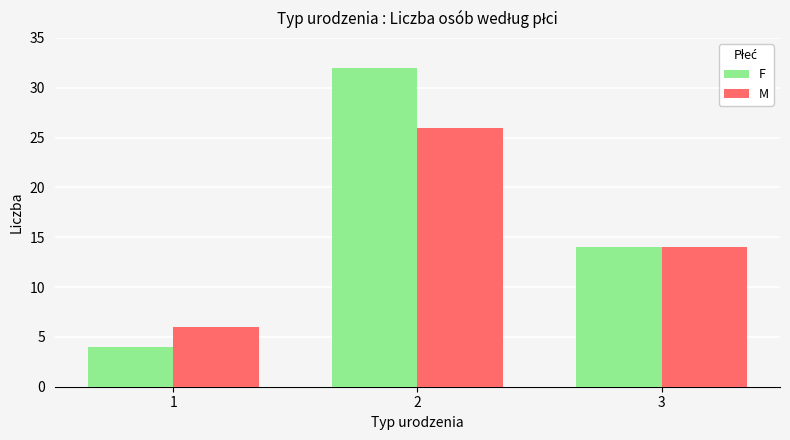

What is the maximum value for F?

32